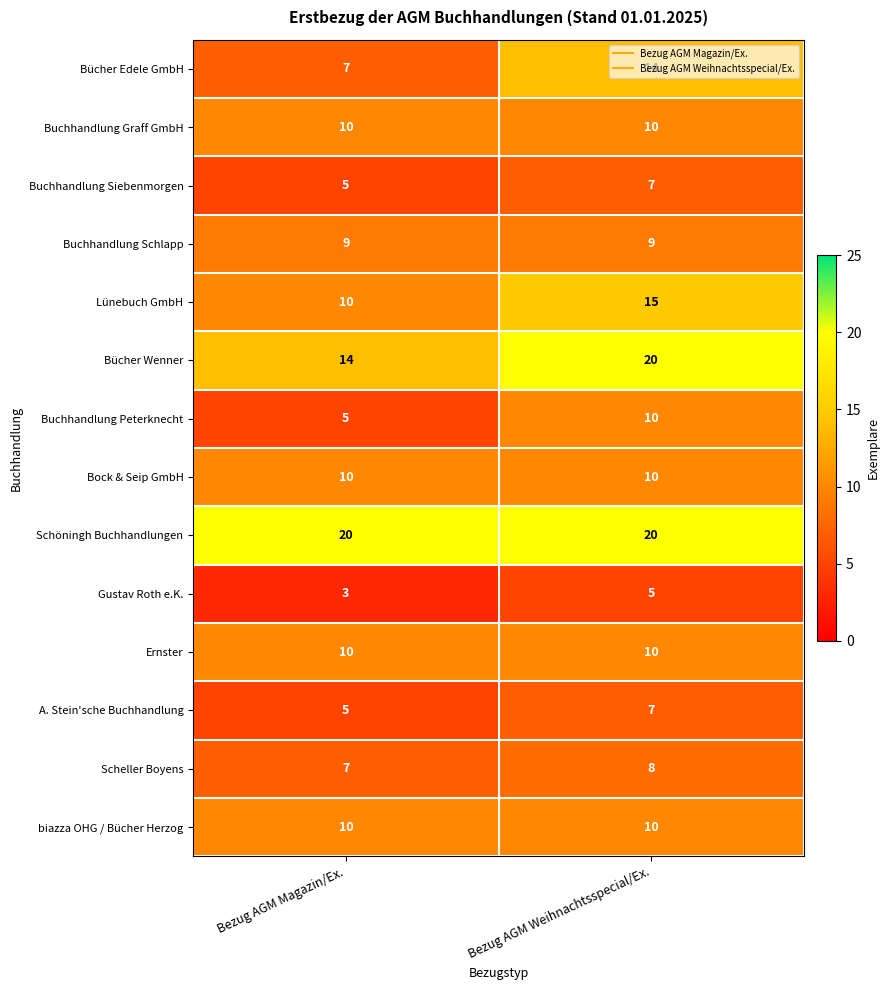

What value does the A. Stein'sche Buchhandlung series have at Bezug AGM Magazin/Ex.?

5